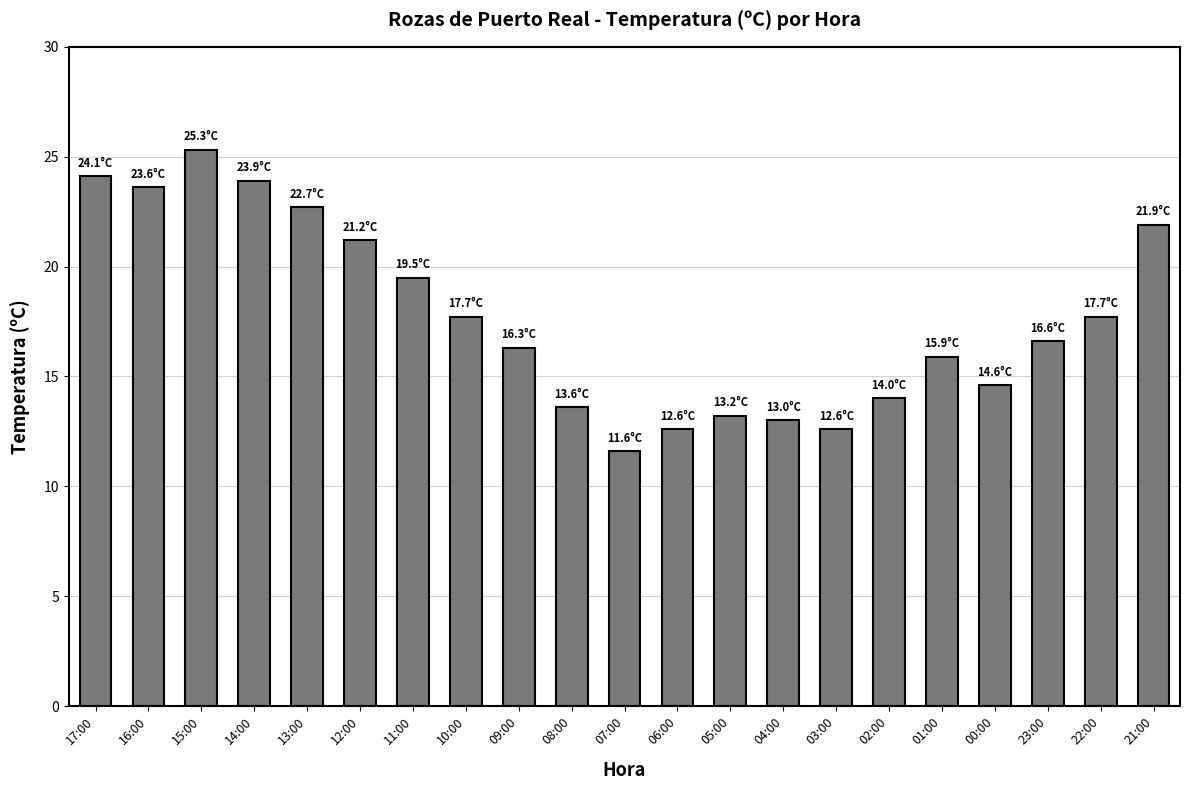

Is it true that the value at 13:00 is 11.8?

False